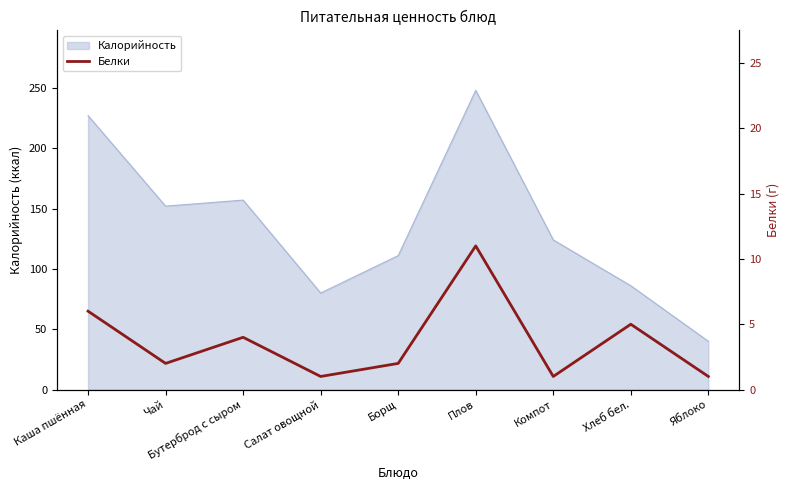

True or false: the data has more than 2 interior local peaks.

True